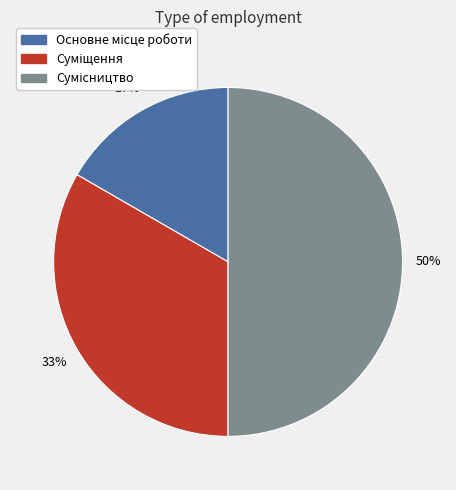

To the nearest percent, what is the average slice percentage?

33%